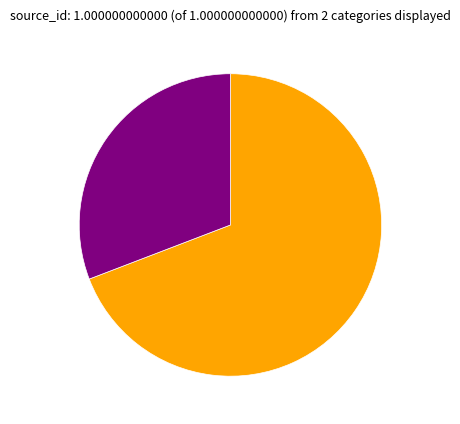

Does any single category account for the majority?

Yes